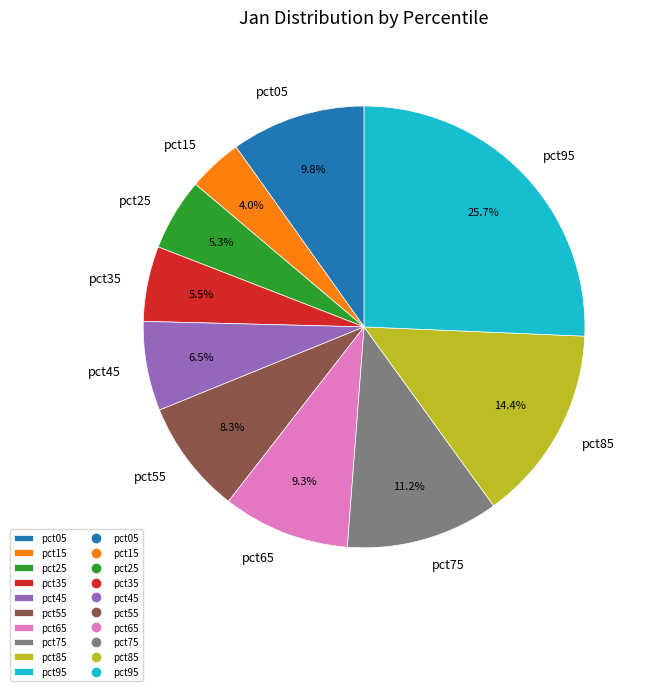

Which category has the biggest portion of the pie?

pct95